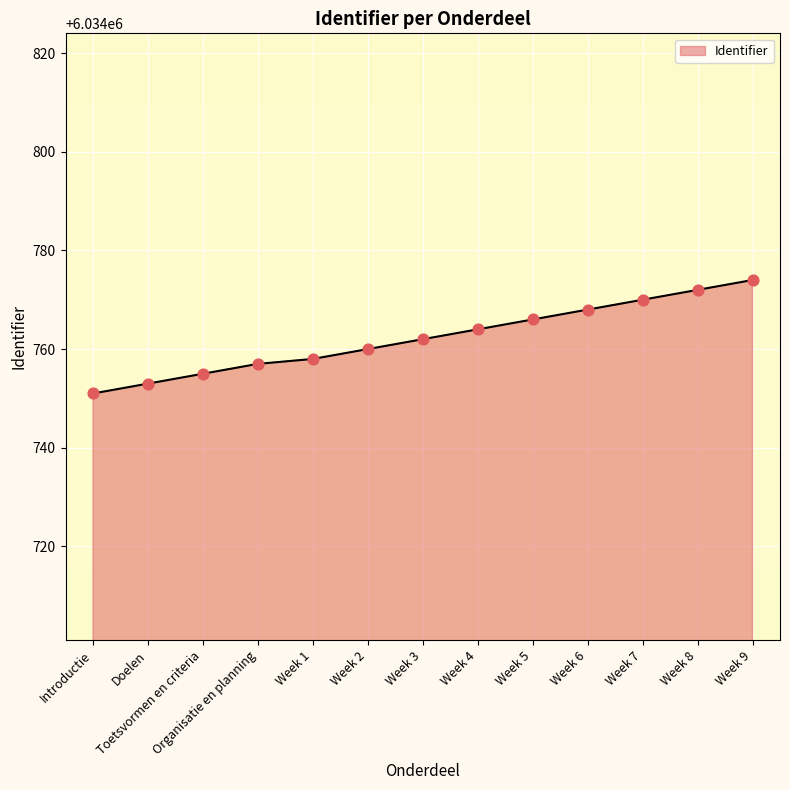

Between Week 3 and Week 8, which is larger?

Week 8